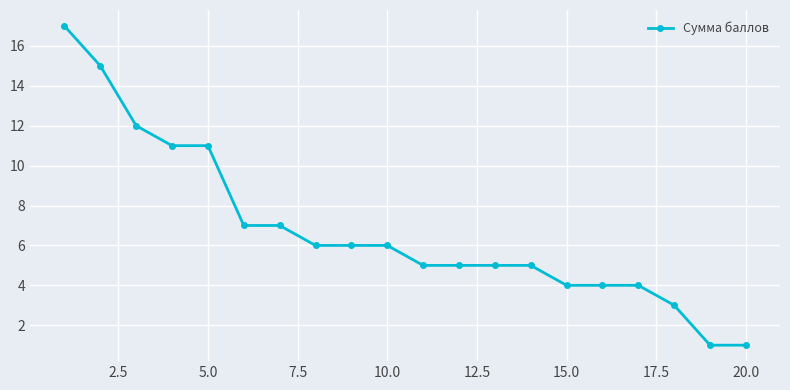

What is the sum of all values?

135